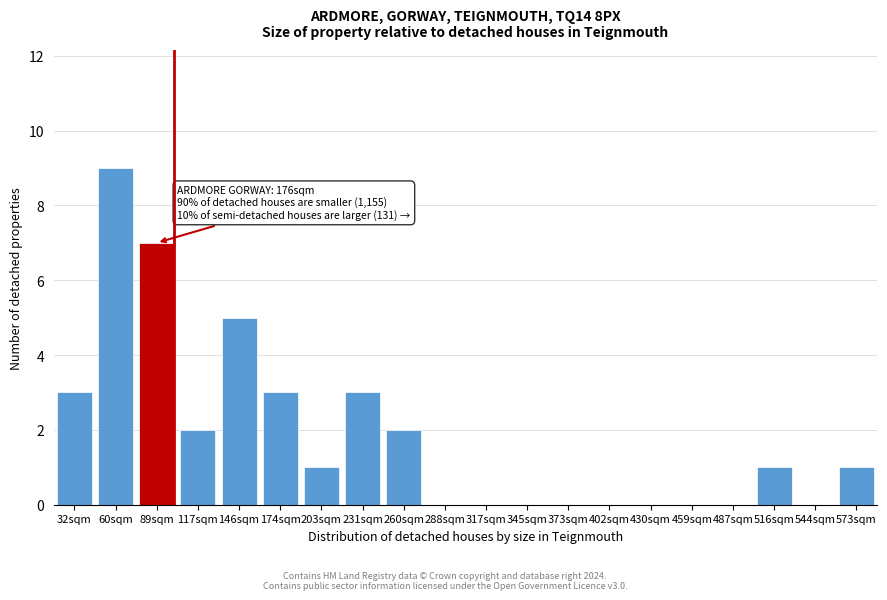

Reading right to left, list all the values displayed in this chart.

573sqm=1	544sqm=0	516sqm=1	487sqm=0	459sqm=0	430sqm=0	402sqm=0	373sqm=0	345sqm=0	317sqm=0	288sqm=0	260sqm=2	231sqm=3	203sqm=1	174sqm=3	146sqm=5	117sqm=2	89sqm=7	60sqm=9	32sqm=3